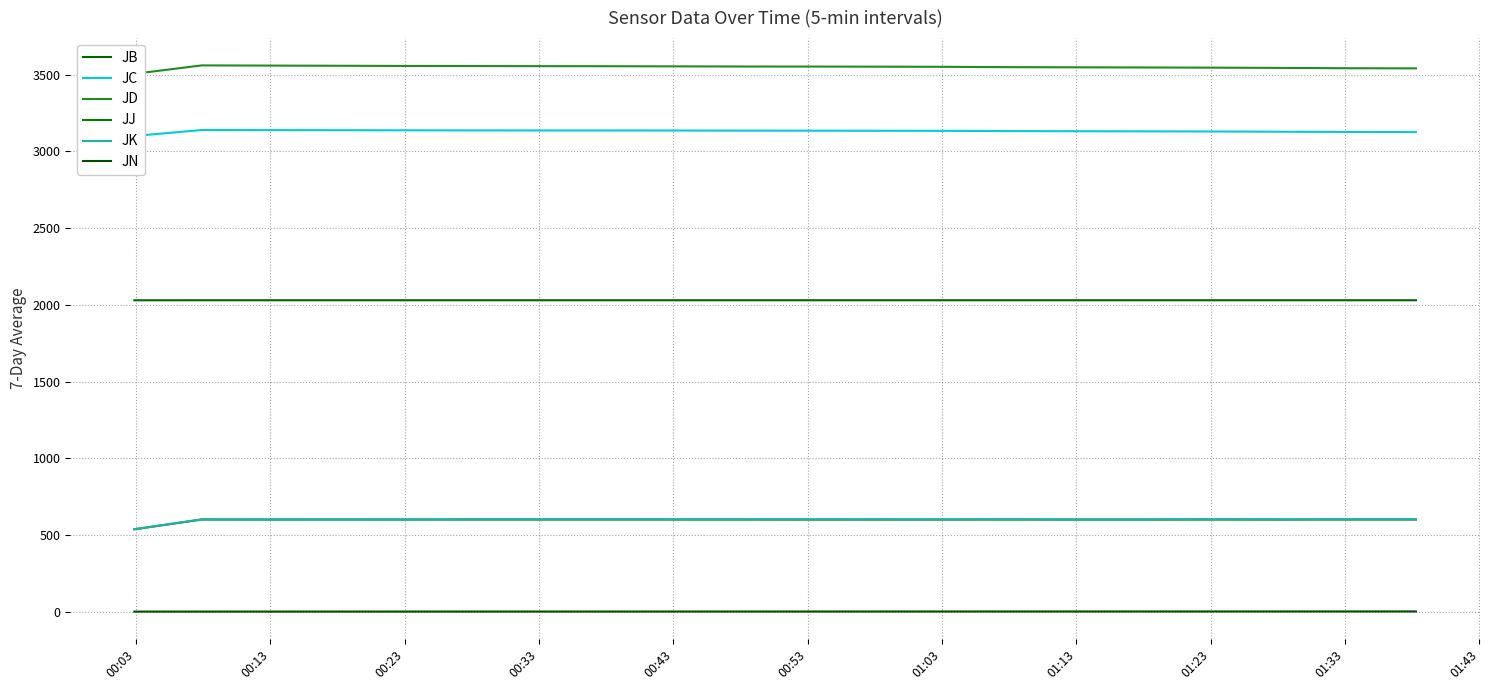

At which label is JN closest to 0?

00:03